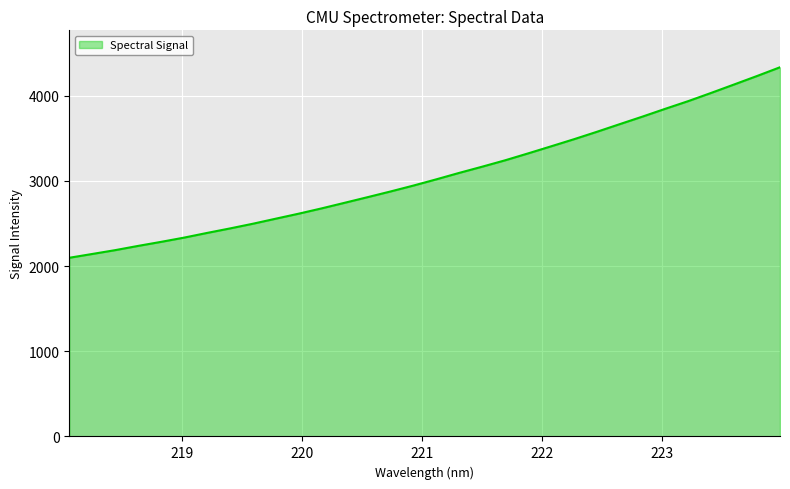

Reading right to left, transcribe all the data shown in this chart.

4333.7	4231.4	4132.0	4033.3	3936.9	3847.0	3754.9	3665.6	3575.6	3488.5	3405.0	3322.3	3241.4	3166.6	3093.9	3018.2	2944.9	2875.5	2808.7	2742.8	2677.3	2615.2	2556.3	2496.9	2441.6	2388.8	2333.9	2284.2	2236.7	2187.0	2141.9	2097.4